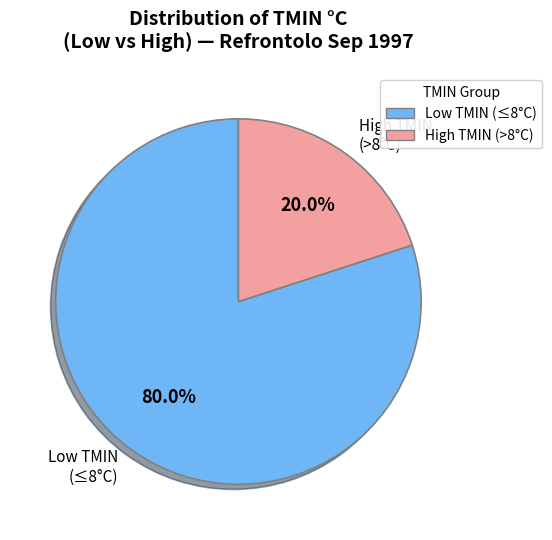

Rank the categories by value from highest to lowest.

Low, High